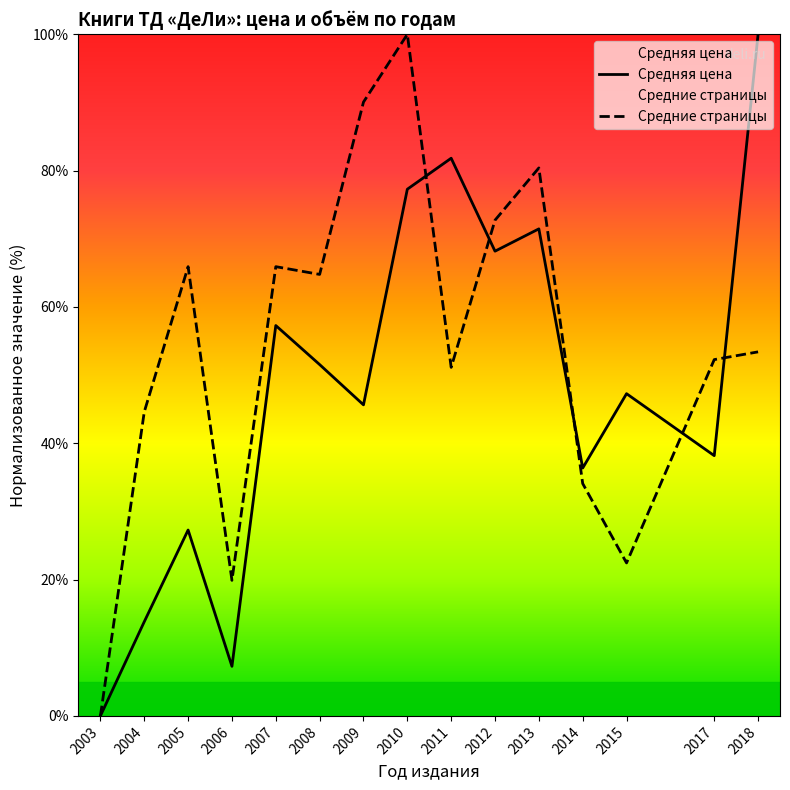

The value of Средняя цена at 2013 is 101.2. True or false?

False